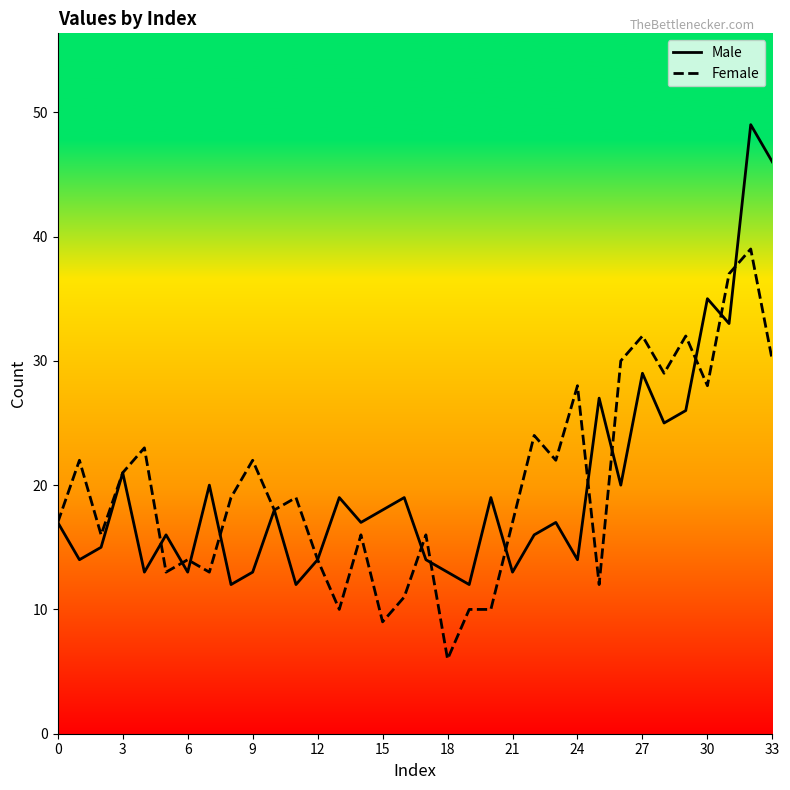

Which series has the largest range (max minus min)?

Male